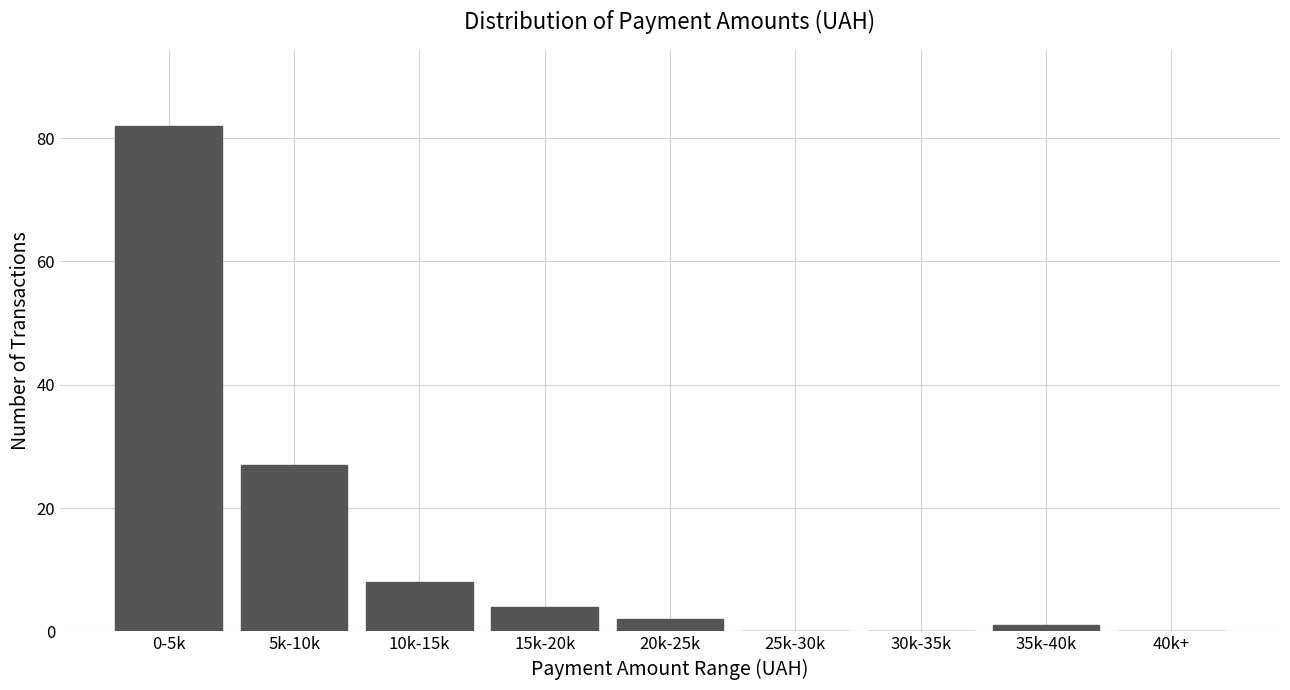

Reading left to right, list all the values displayed in this chart.

0-5k=82	5k-10k=27	10k-15k=8	15k-20k=4	20k-25k=2	25k-30k=0	30k-35k=0	35k-40k=1	40k+=0